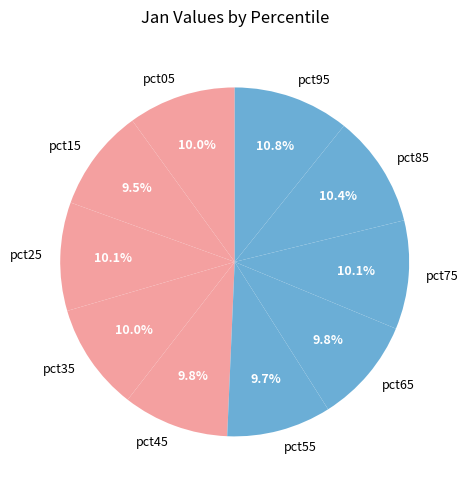

What percentage is the pct25 slice, to the nearest percent?

10%